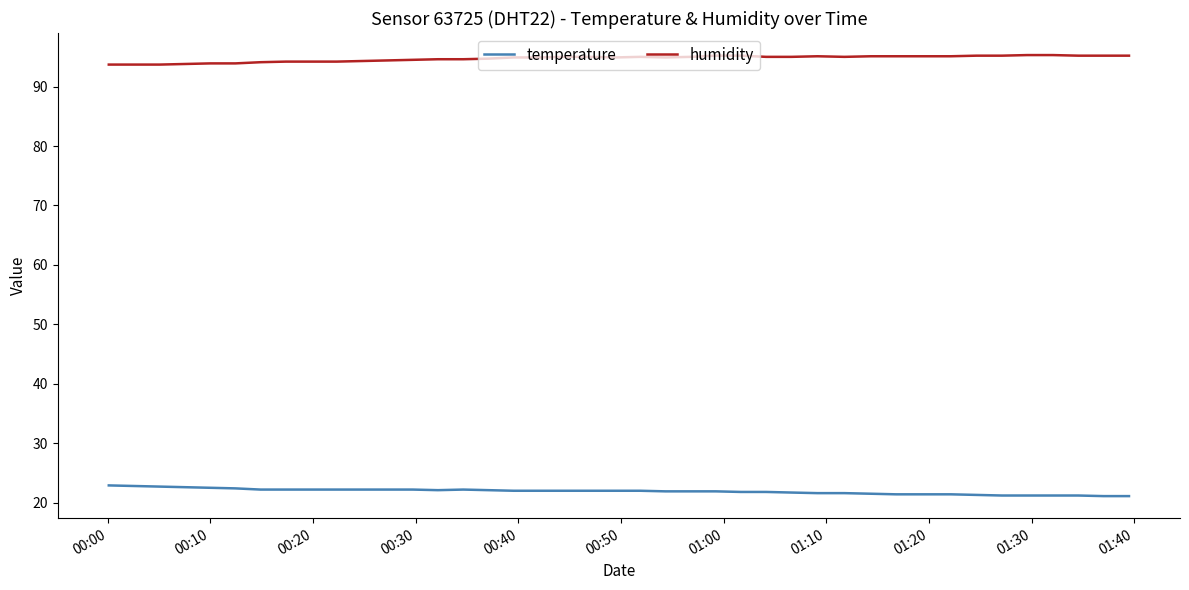

Rank the series by their average value, from lowest to highest.

temperature, humidity